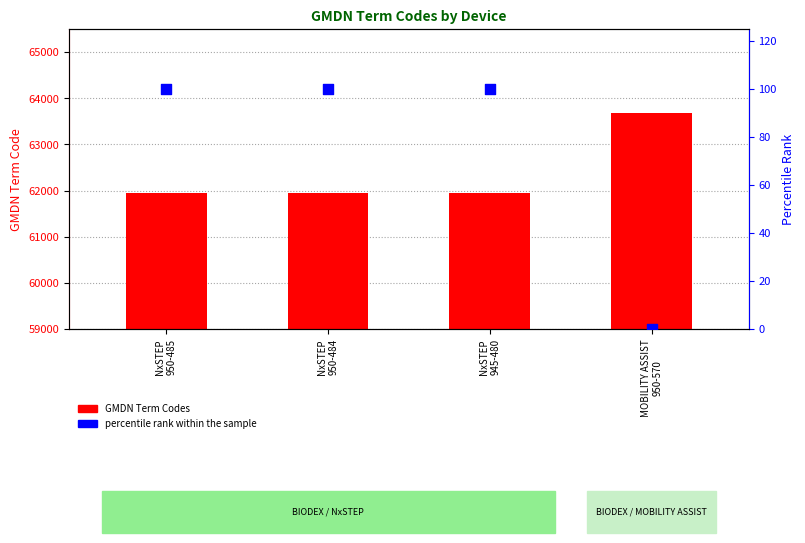

What is the total value across all series at NxSTEP
945-480?

62042